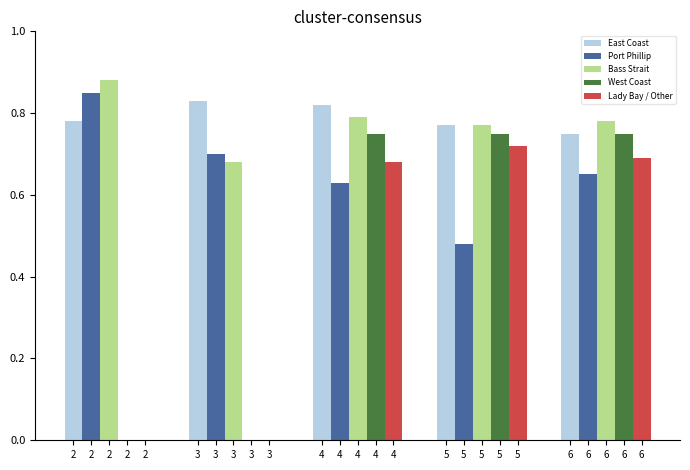

Is it true that Port Phillip equals 0.3 at 2?

False